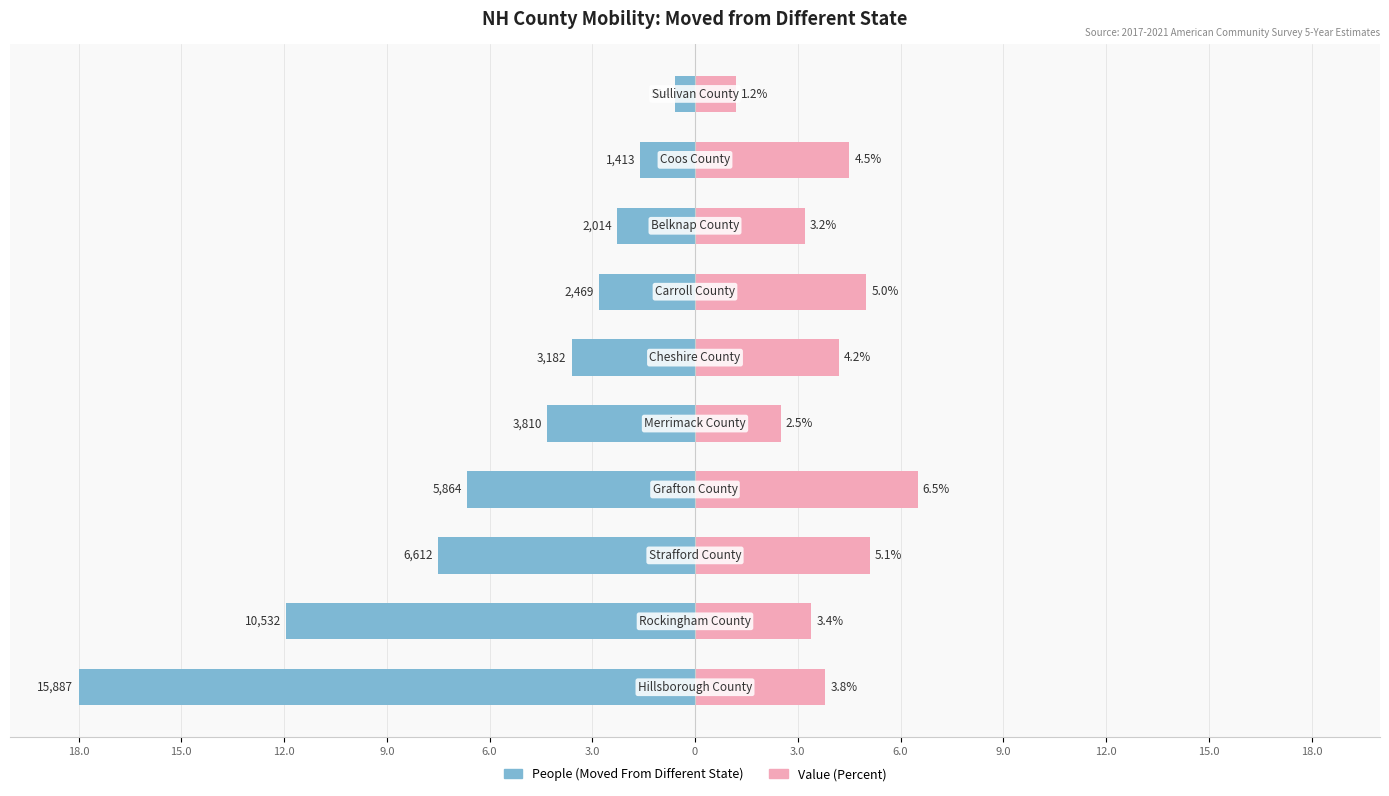

How many bars are there in total?

20